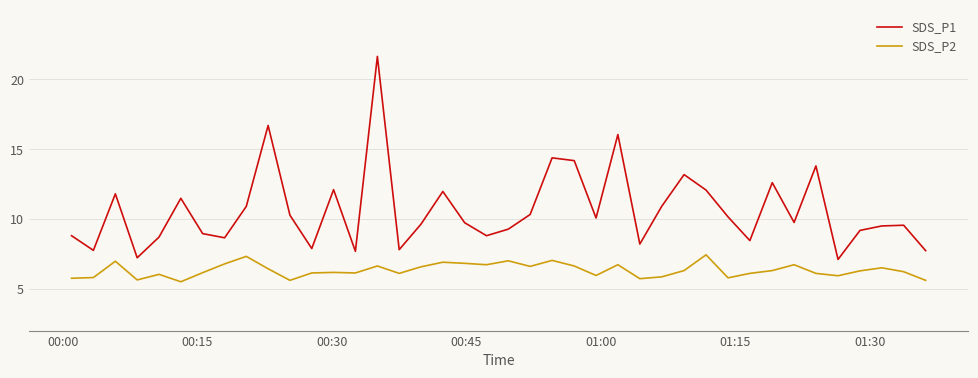

True or false: SDS_P1 and SDS_P2 cross at least once.

False